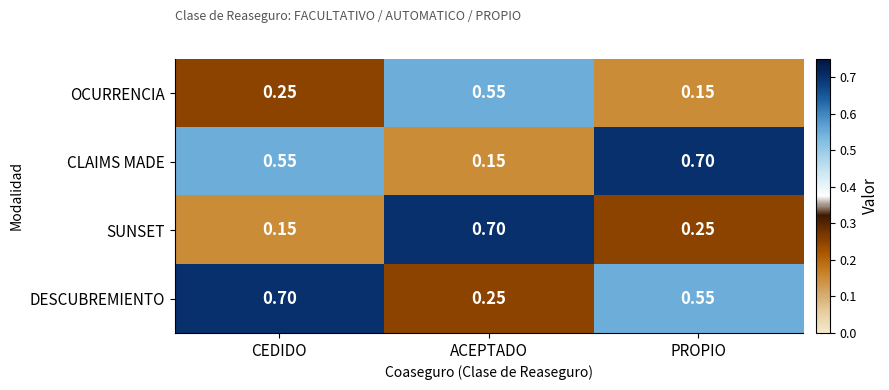

Rank the categories by SUNSET value from lowest to highest.

CEDIDO, PROPIO, ACEPTADO